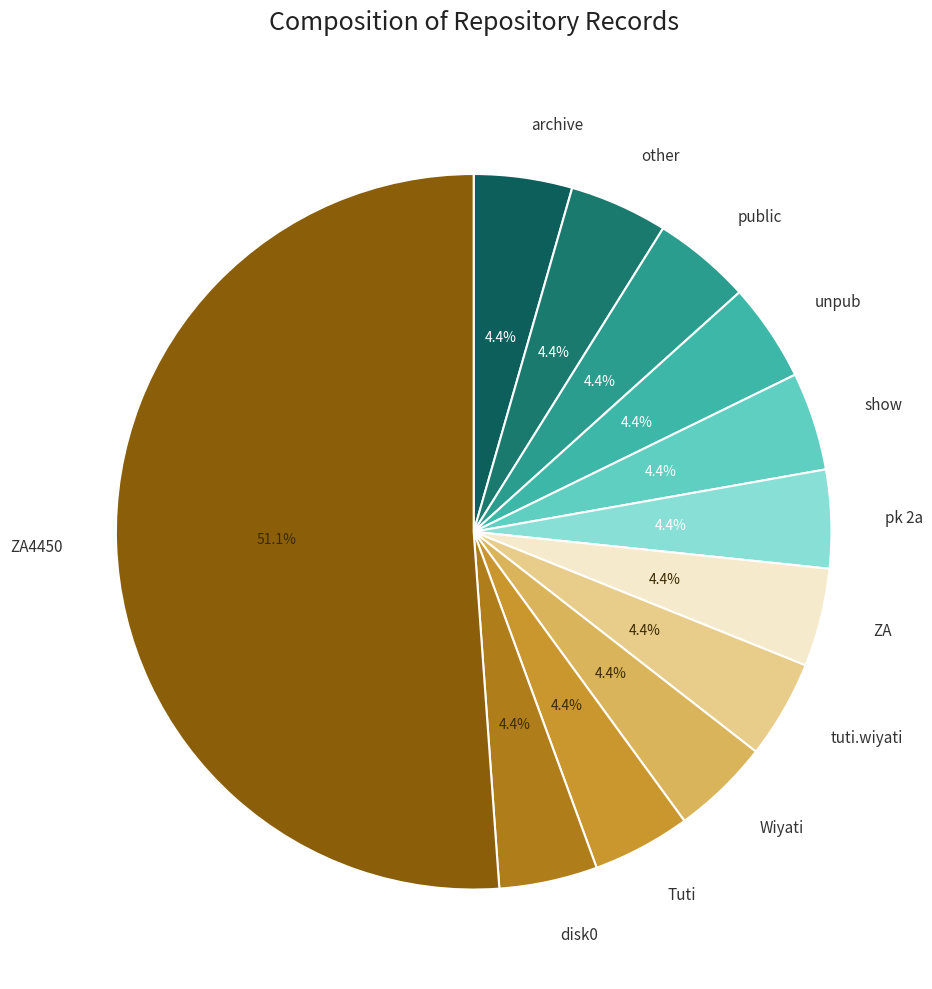

Is the sum of tuti.wiyati and other greater than half?

No